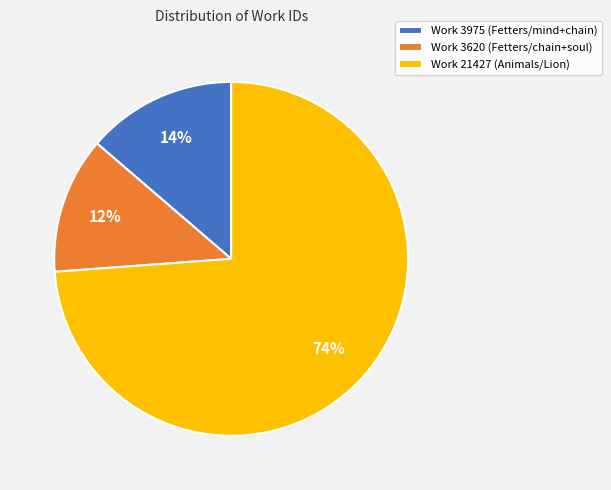

Do Work 21427 (Animals/Lion) and Work 3620 (Fetters/chain+soul) together represent more than half of the pie?

Yes